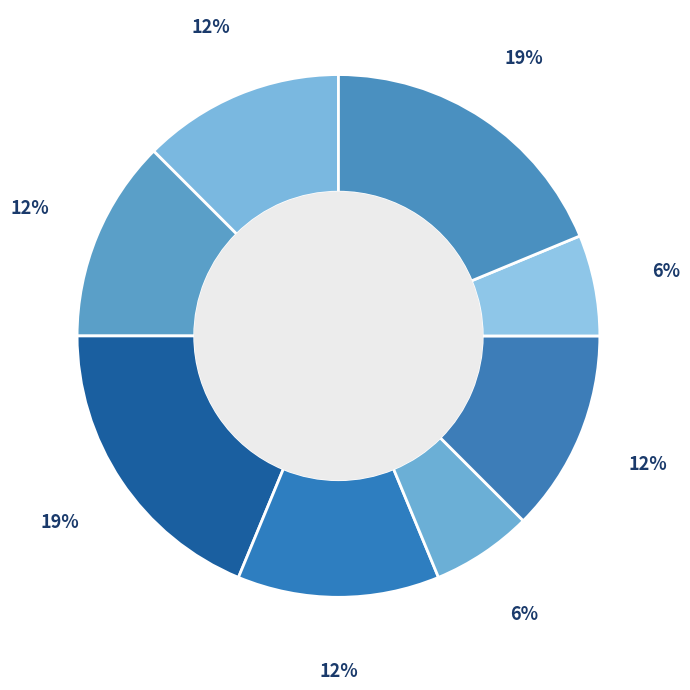

Is there a majority slice in this chart?

No